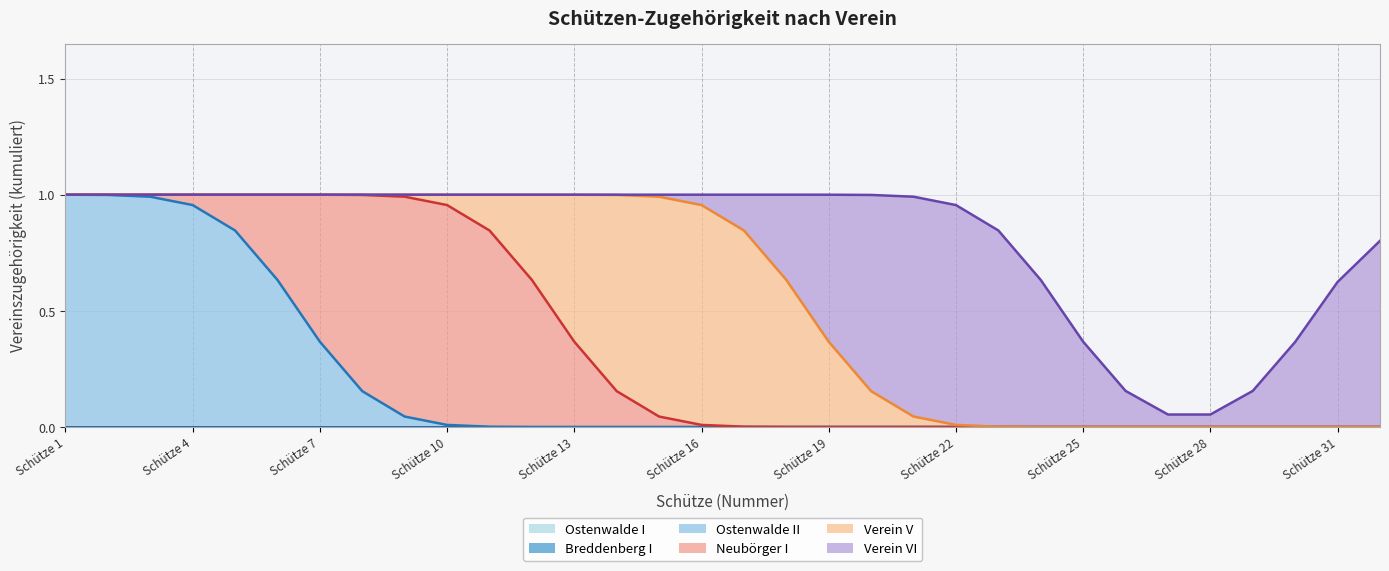

True or false: Verein VI and Ostenwalde II intersect in this chart.

False